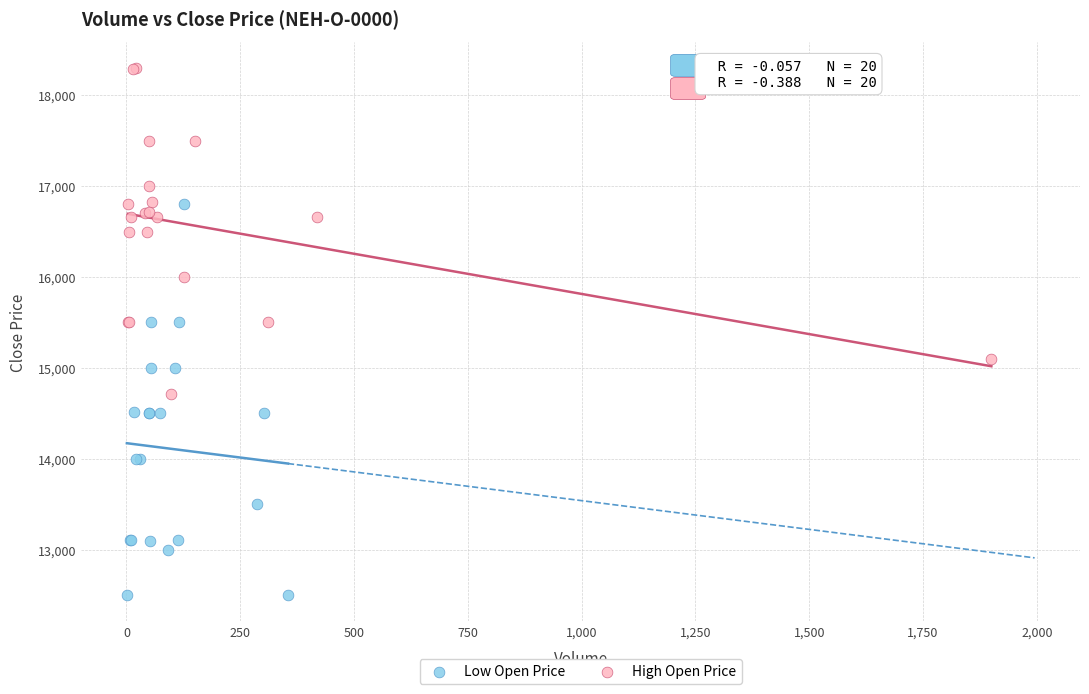

Which series contains the highest Y value?

High Open Price